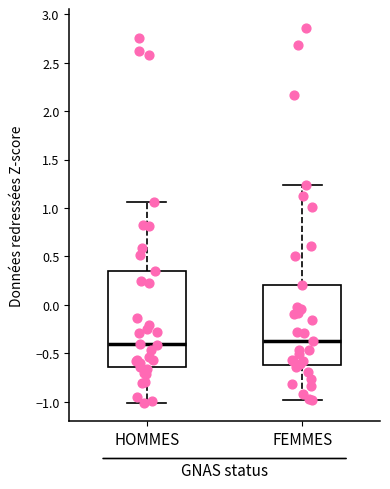

Where does the median line of the box for FEMMES sit on the y-axis? The values are not printed on the chart, so give them approximately, as read against the axis.

-0.35